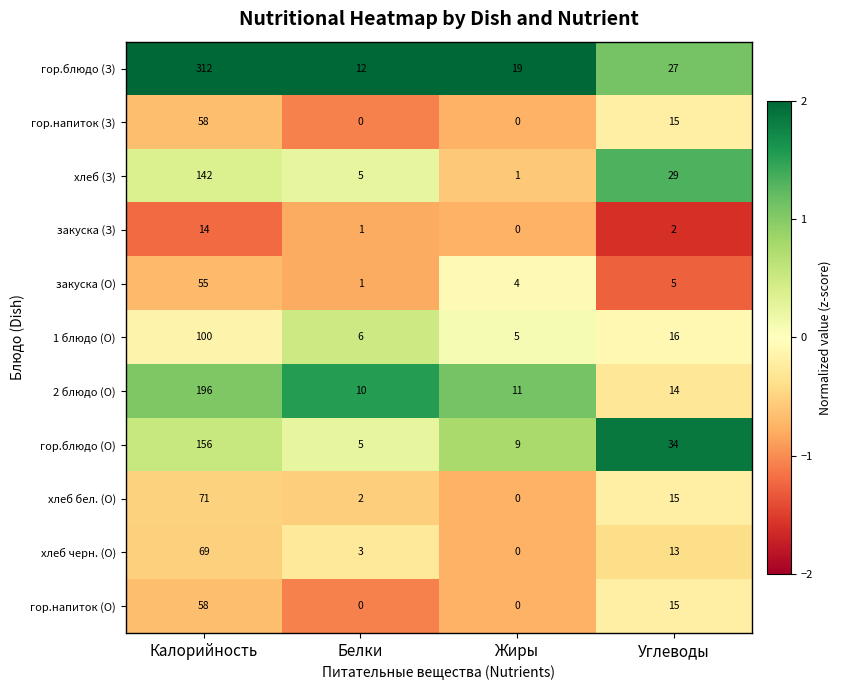

The гор.напиток (О) series shows 16 at Калорийность. True or false?

False